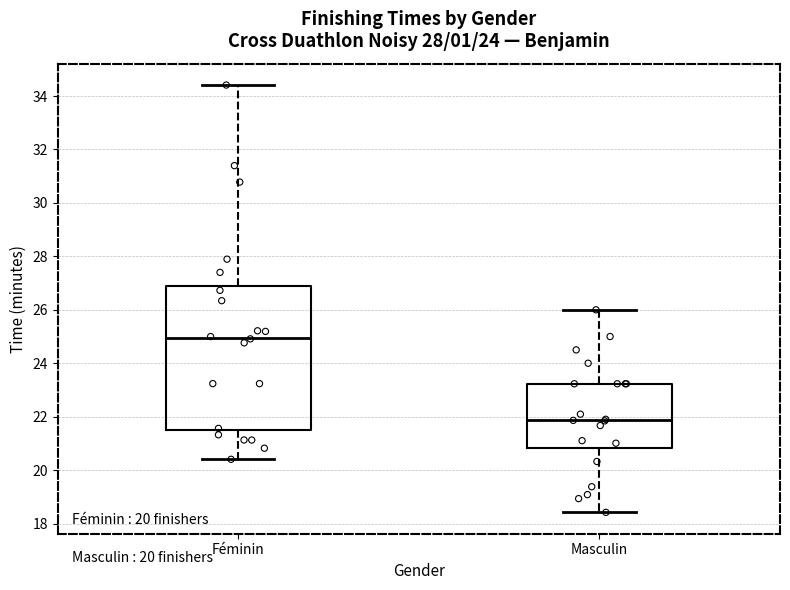

Reading left to right, transcribe this box plot: for each box, give where its median line is, the range the box spans, and where its two whiskers end, as read against the y-axis. The values are not printed on the chart, so give them approximately, as read against the axis.

Féminin: median 25.0, box 21.6 to 26.8, whiskers 20.4 to 34.4
Masculin: median 21.8, box 20.8 to 23.2, whiskers 18.4 to 26.0